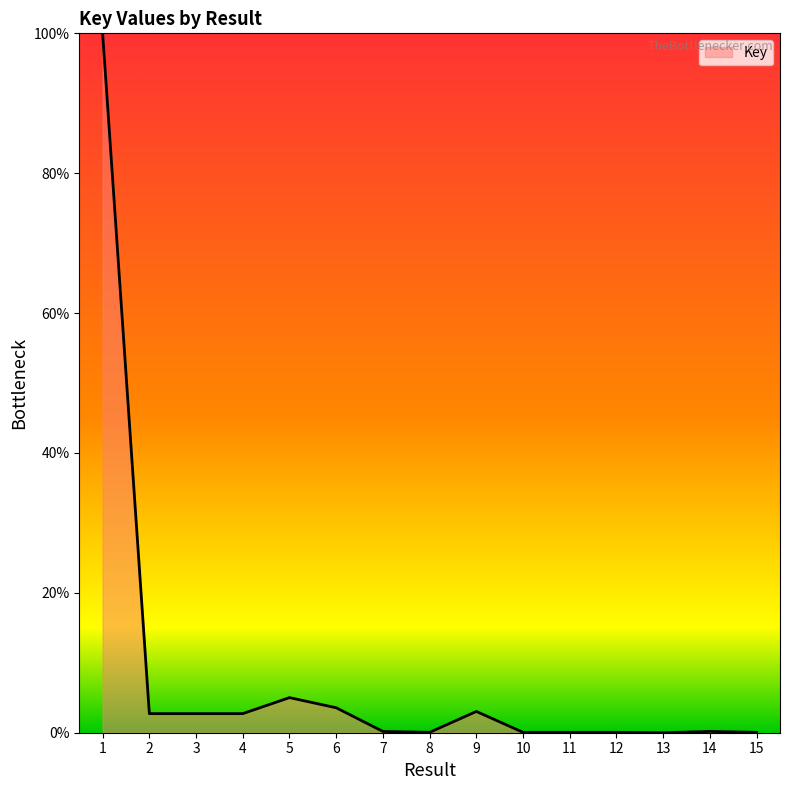

At which category does the data reach its first local valley?

3